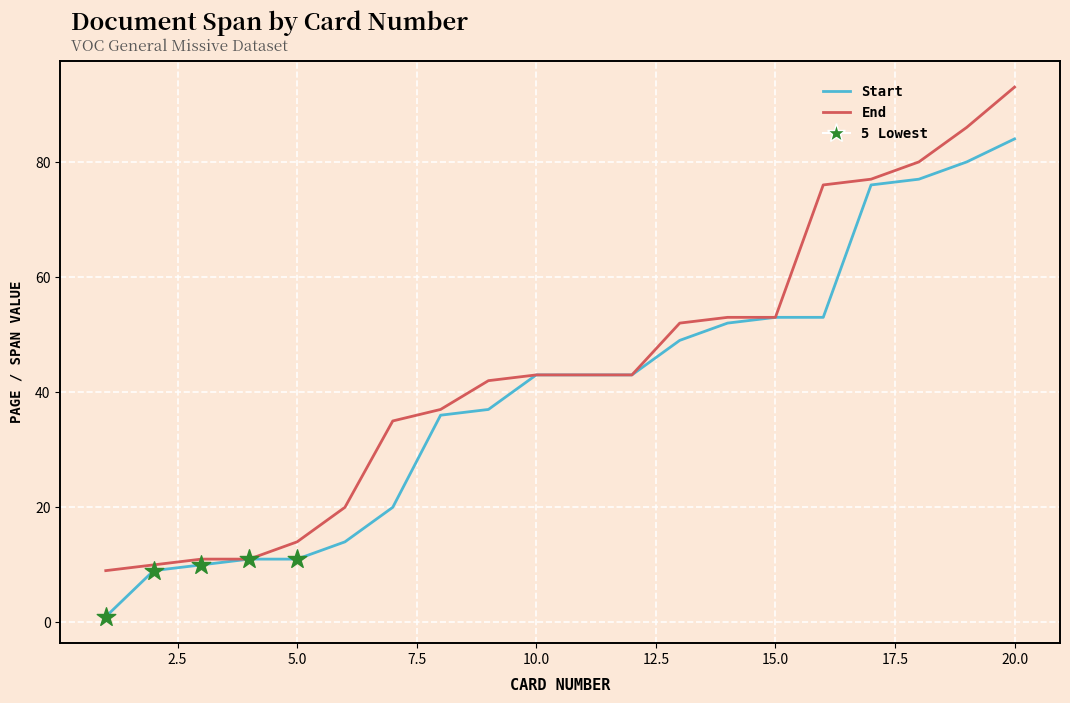

Which series has the largest total across all categories?

End